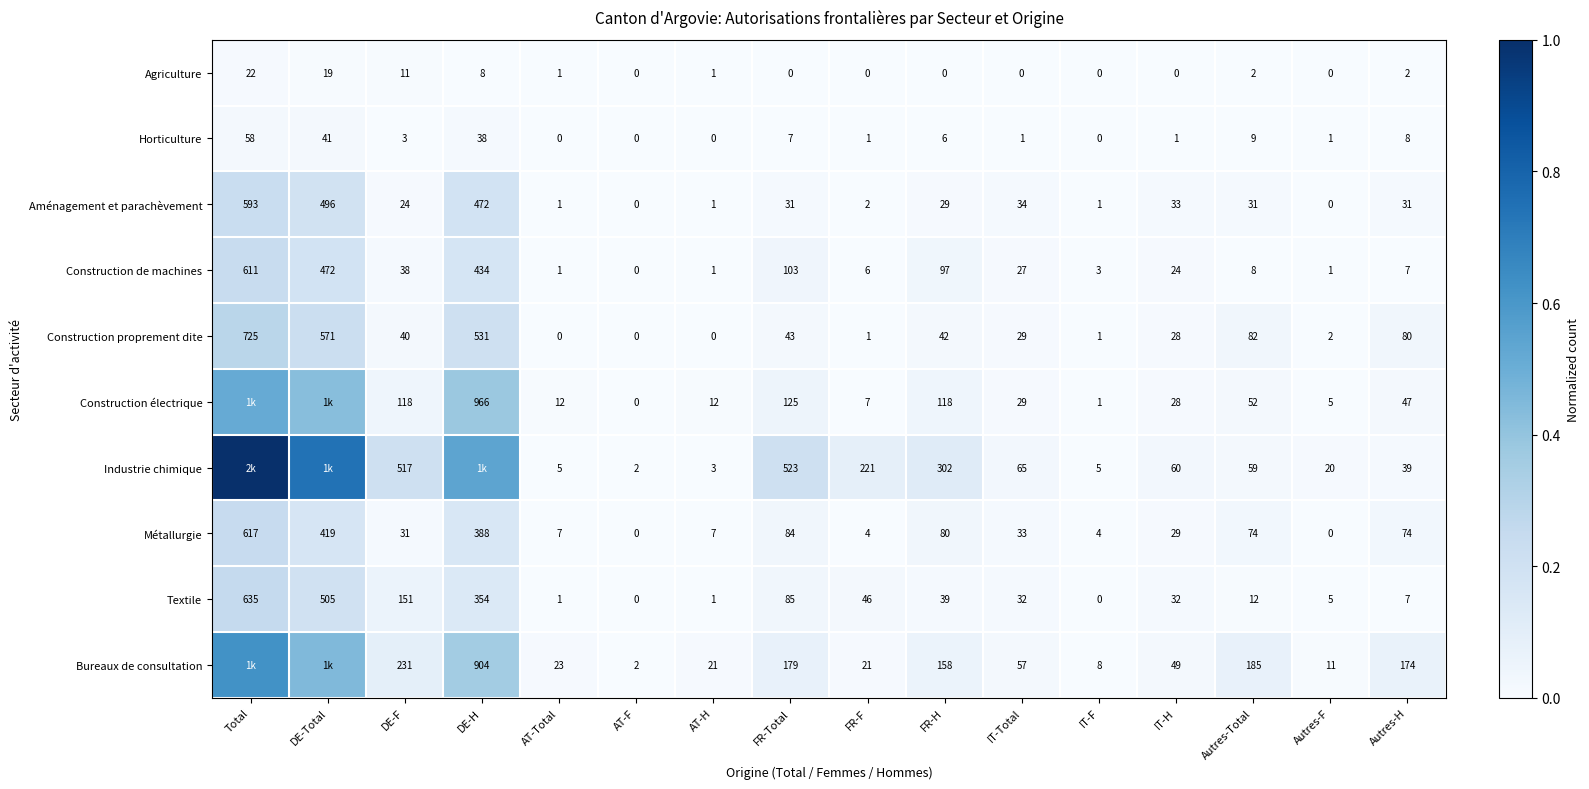

Between FR-Total and IT-F, which series saw the biggest shift?

Industrie chimique